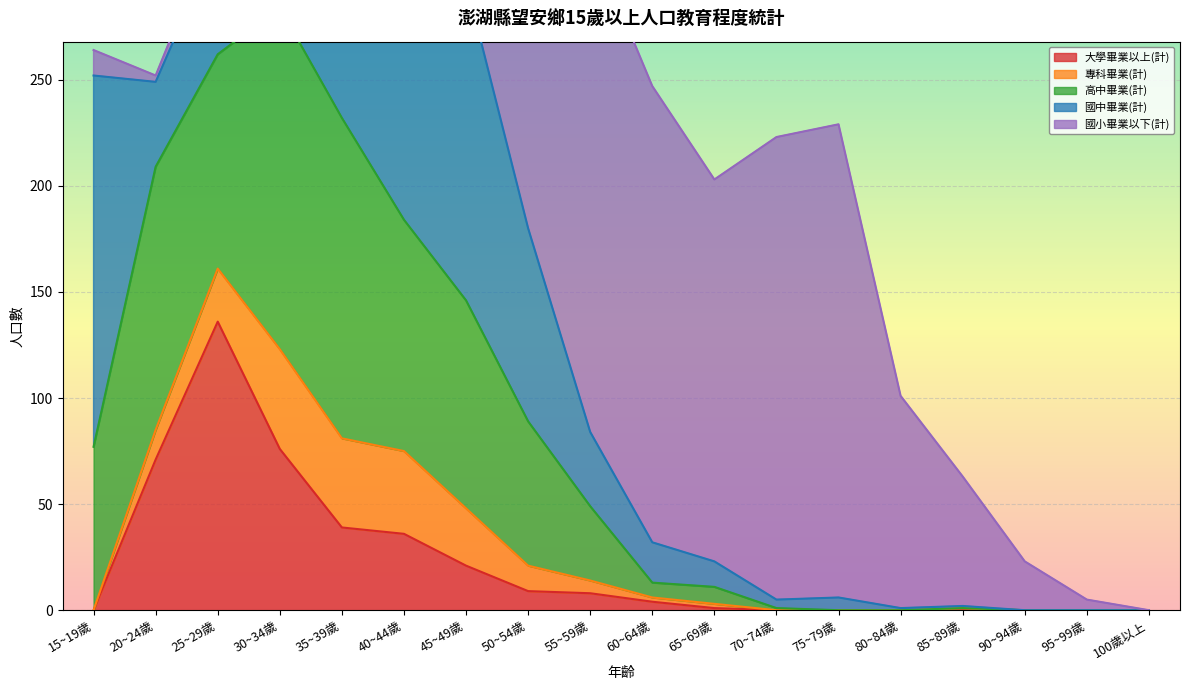

Reading left to right, what are all the values shown in this chart?

大學畢業以上(計): 15~19歲=0	20~24歲=71	25~29歲=136	30~34歲=76	35~39歲=39	40~44歲=36	45~49歲=21	50~54歲=9	55~59歲=8	60~64歲=4	65~69歲=1	70~74歲=0	75~79歲=0	80~84歲=0	85~89歲=0	90~94歲=0	95~99歲=0	100歲以上=0
專科畢業(計): 15~19歲=0	20~24歲=14	25~29歲=25	30~34歲=47	35~39歲=42	40~44歲=39	45~49歲=27	50~54歲=12	55~59歲=6	60~64歲=2	65~69歲=2	70~74歲=0	75~79歲=0	80~84歲=0	85~89歲=1	90~94歲=0	95~99歲=0	100歲以上=0
高中畢業(計): 15~19歲=77	20~24歲=124	25~29歲=101	30~34歲=161	35~39歲=151	40~44歲=109	45~49歲=98	50~54歲=68	55~59歲=35	60~64歲=7	65~69歲=8	70~74歲=1	75~79歲=0	80~84歲=0	85~89歲=0	90~94歲=0	95~99歲=0	100歲以上=0
國中畢業(計): 15~19歲=175	20~24歲=40	25~29歲=54	30~34歲=61	35~39歲=84	40~44歲=144	45~49歲=150	50~54歲=91	55~59歲=35	60~64歲=19	65~69歲=12	70~74歲=4	75~79歲=6	80~84歲=1	85~89歲=1	90~94歲=0	95~99歲=0	100歲以上=0
國小畢業以下(計): 15~19歲=12	20~24歲=3	25~29歲=8	30~34歲=33	35~39歲=43	40~44歲=70	45~49歲=130	50~54歲=178	55~59歲=233	60~64歲=215	65~69歲=180	70~74歲=218	75~79歲=223	80~84歲=100	85~89歲=61	90~94歲=23	95~99歲=5	100歲以上=0